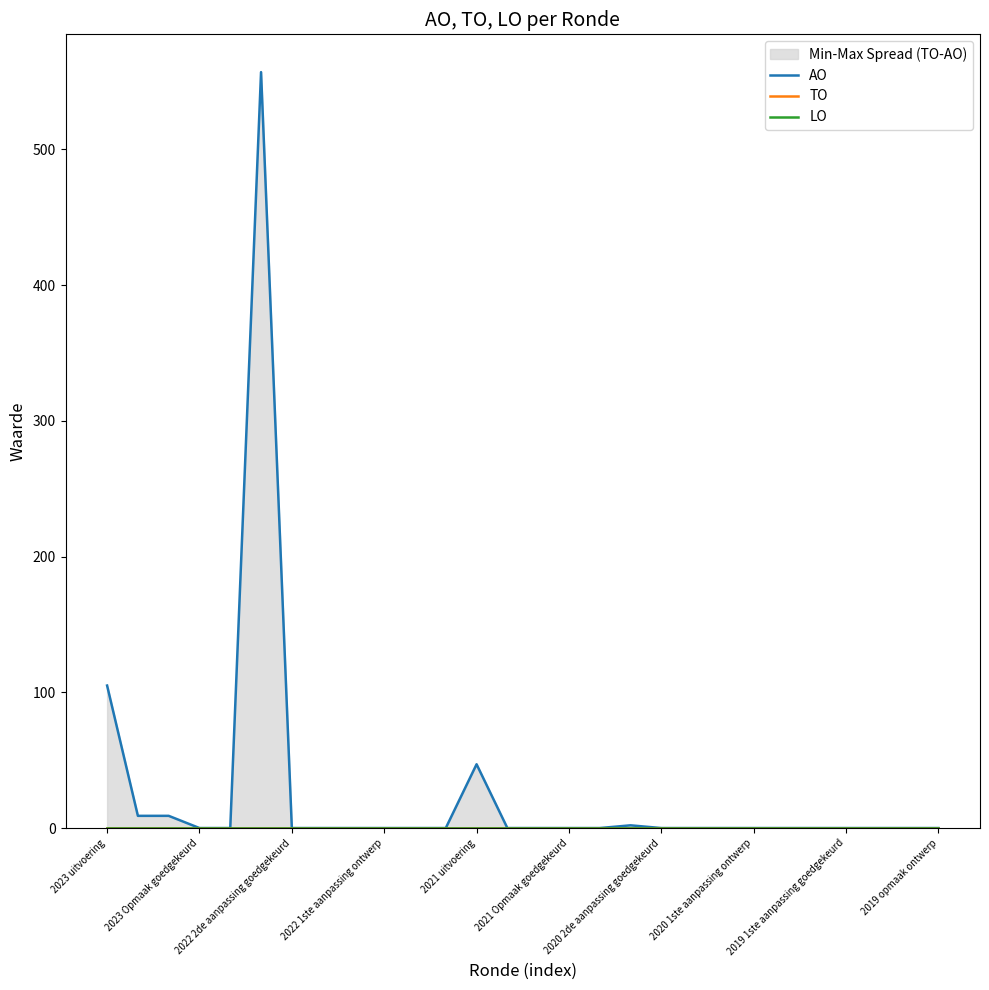

What is the label of the 27th point from the right?

2023 Opmaak goedgekeurd